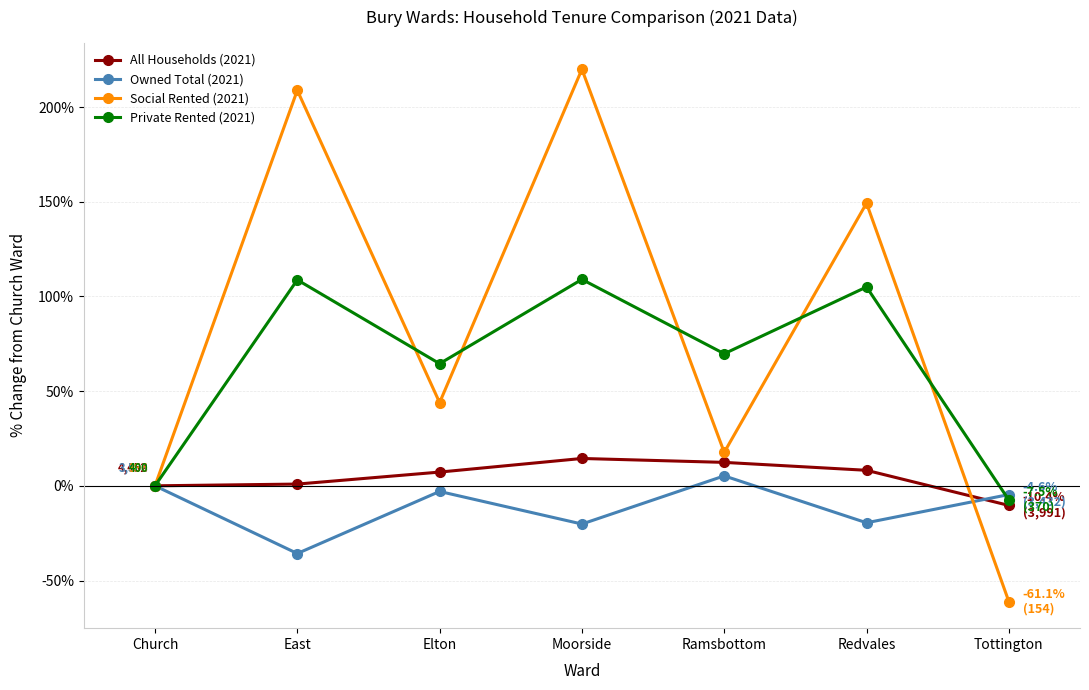

How many series are shown in this chart?

4